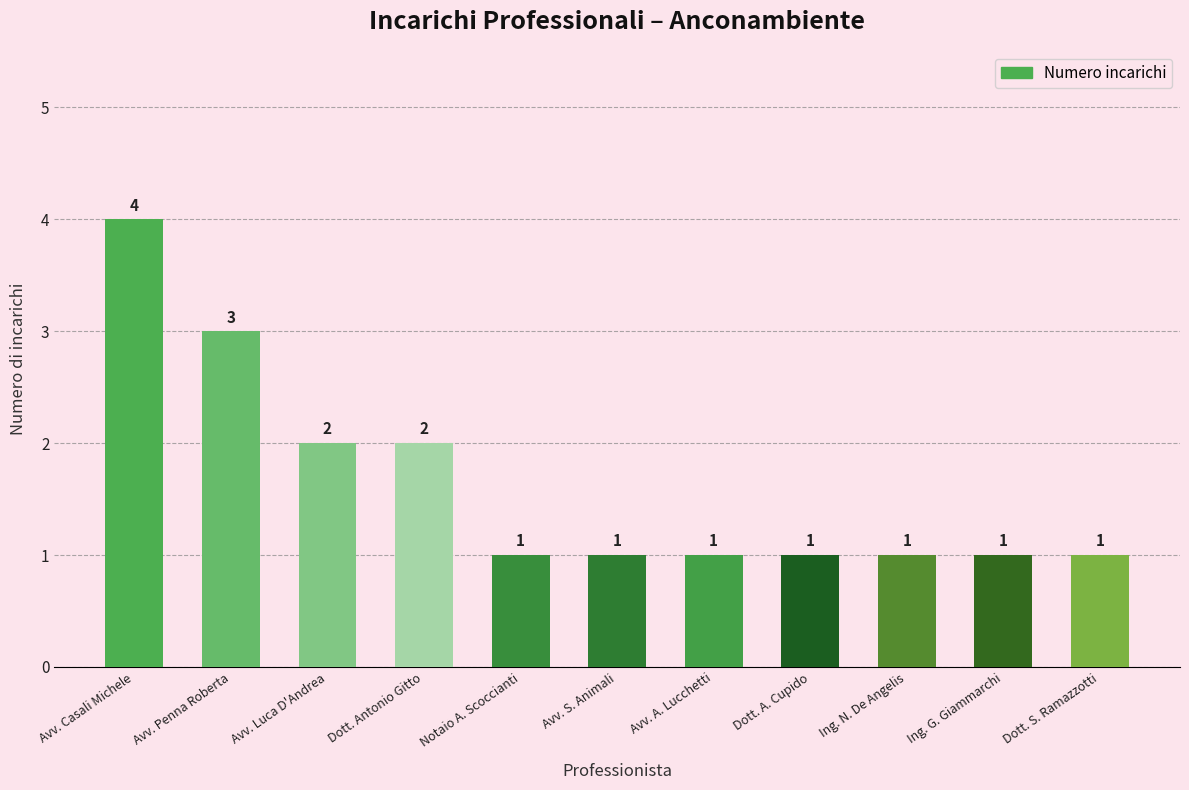

Reading left to right, extract all data points from this chart.

Avv. Casali Michele=4	Avv. Penna Roberta=3	Avv. Luca D'Andrea=2	Dott. Antonio Gitto=2	Notaio A. Scoccianti=1	Avv. S. Animali=1	Avv. A. Lucchetti=1	Dott. A. Cupido=1	Ing. N. De Angelis=1	Ing. G. Giammarchi=1	Dott. S. Ramazzotti=1